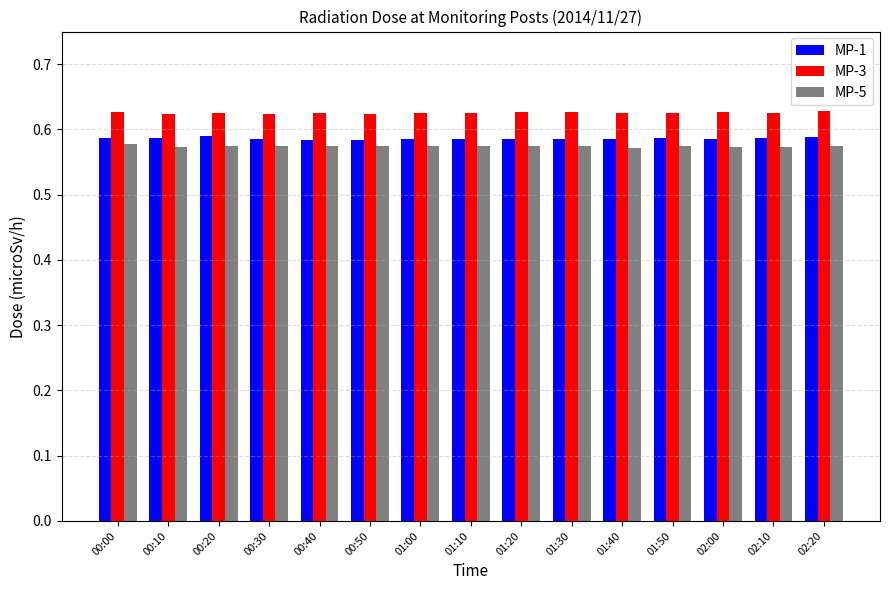

What is the total value across all series at 02:20?

1.8